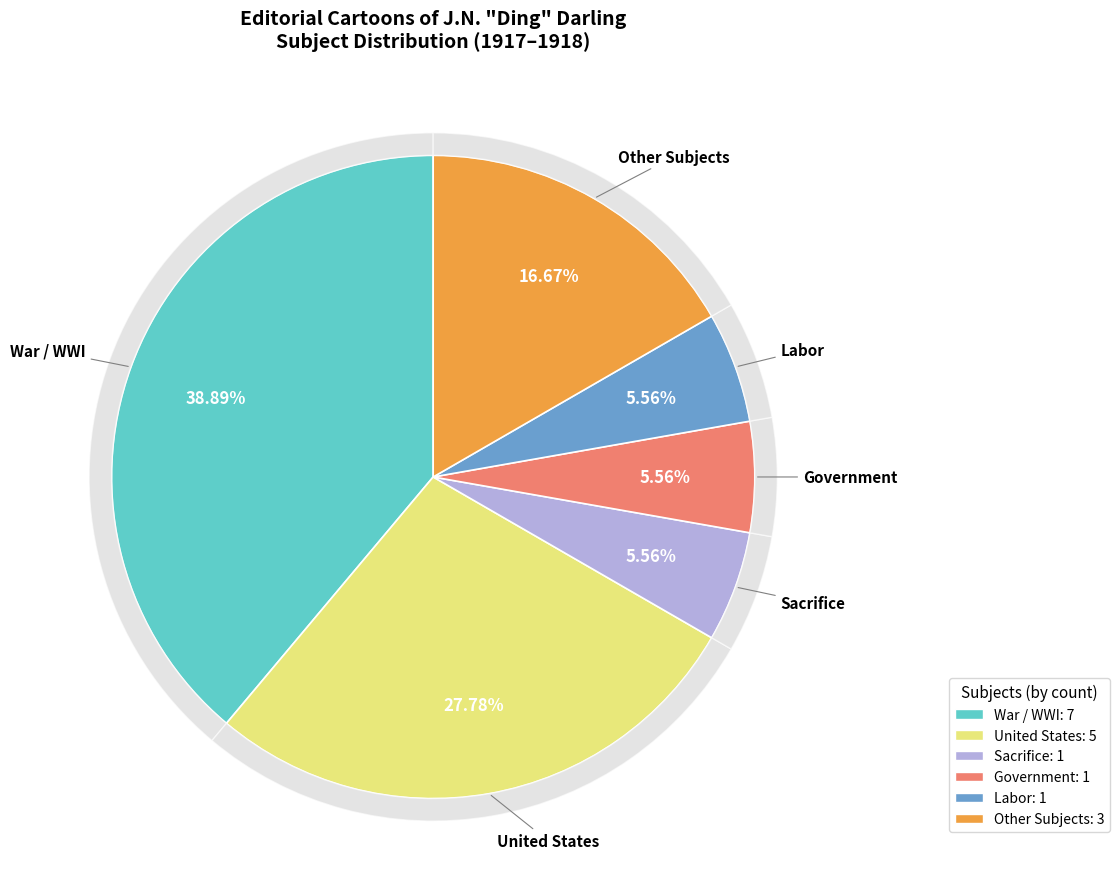

Which slice is the largest?

War